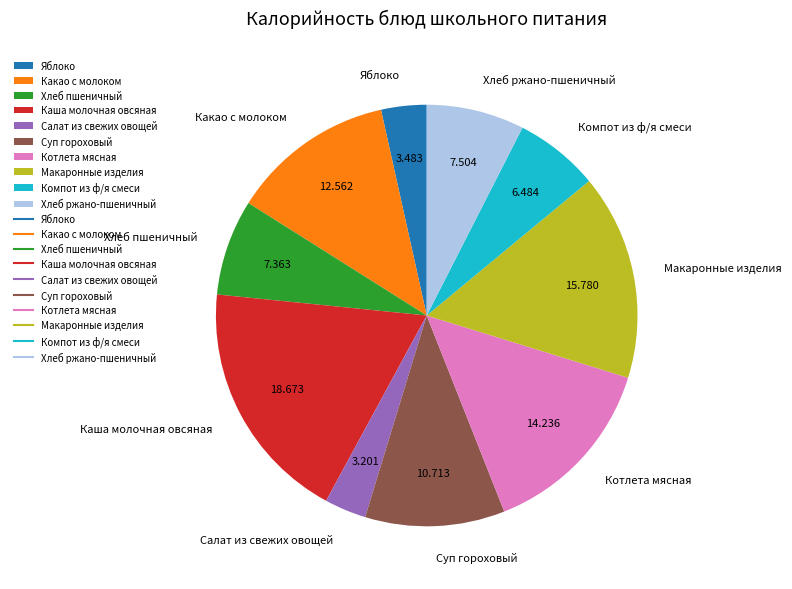

Between Суп гороховый and Каша молочная овсяная, which is larger?

Каша молочная овсяная